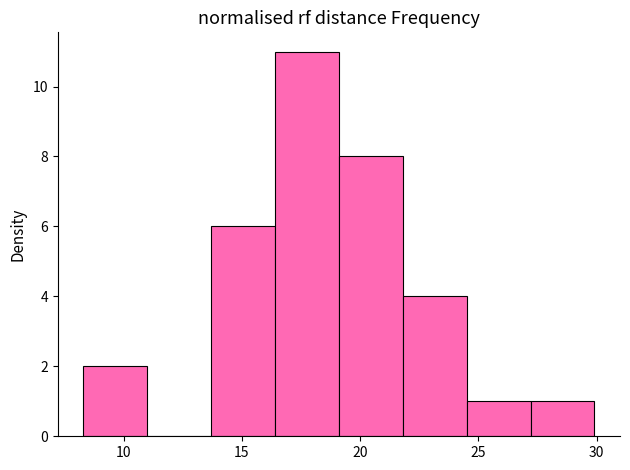

Reading left to right, list every bar in this chart as the range it spans on the x-axis followed by its height. Neither the bar edges nor the heights are printed on the chart, so give them approximately, as read against the axes.

8.3 to 11.0: 2
11.0 to 13.7: 0
13.7 to 16.4: 6
16.4 to 19.1: 11
19.1 to 21.8: 8
21.8 to 24.5: 4
24.5 to 27.2: 1
27.2 to 29.9: 1